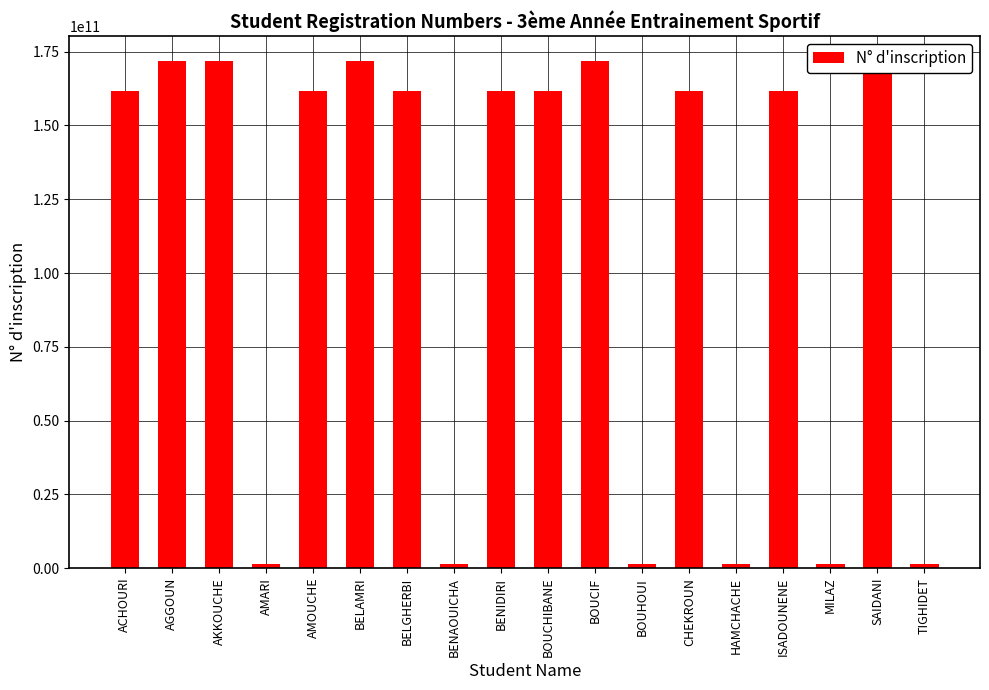

What is the greatest value displayed?

171733018600